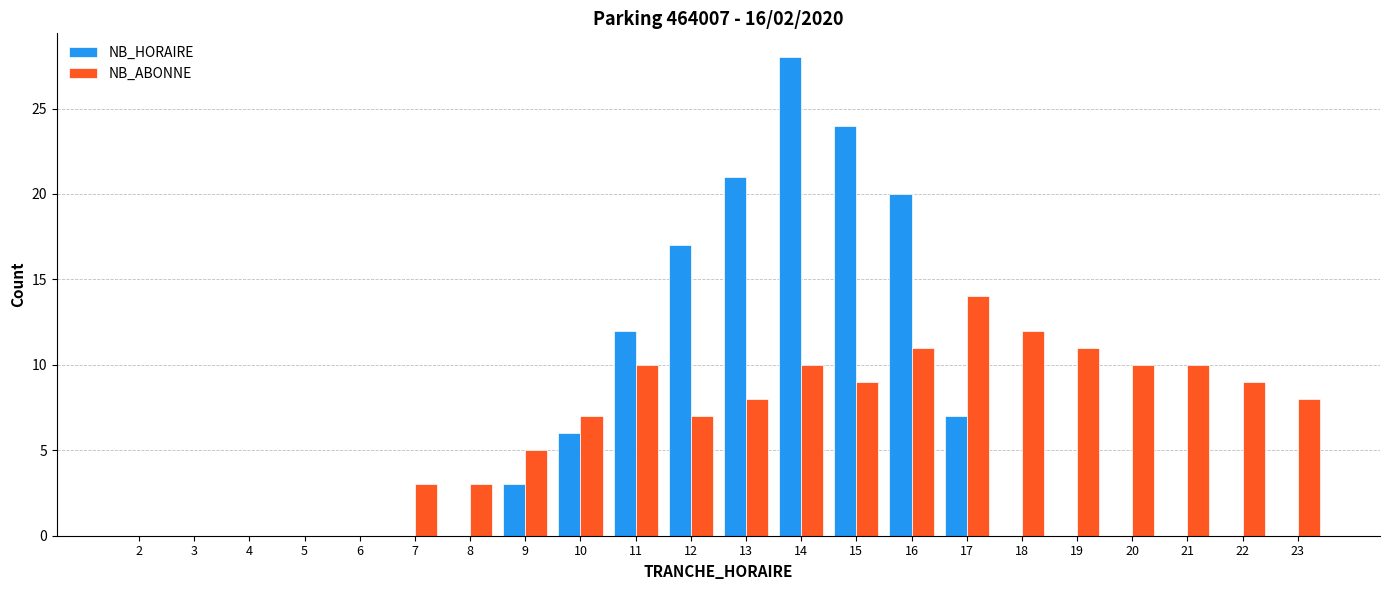

Which series changed the most between 17 and 18?

NB_HORAIRE